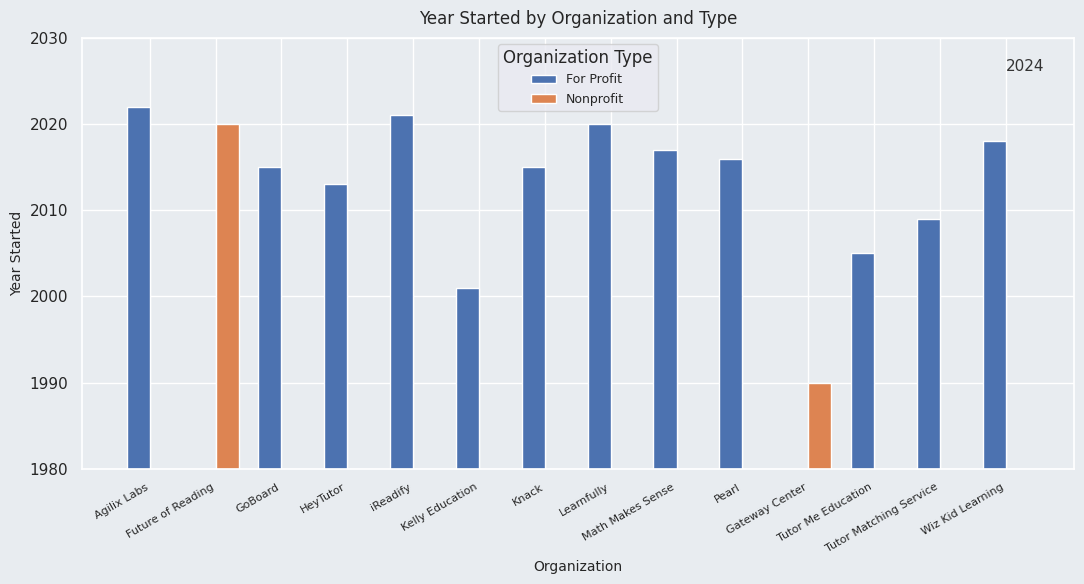

What is the maximum value for Nonprofit?

2020